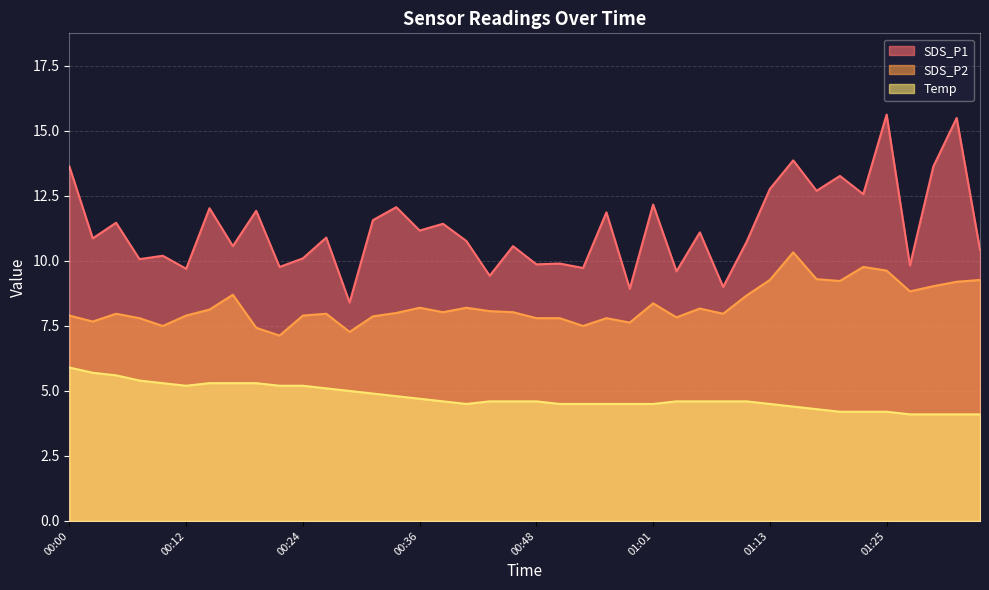

How many data points in SDS_P2 are above 8?

20